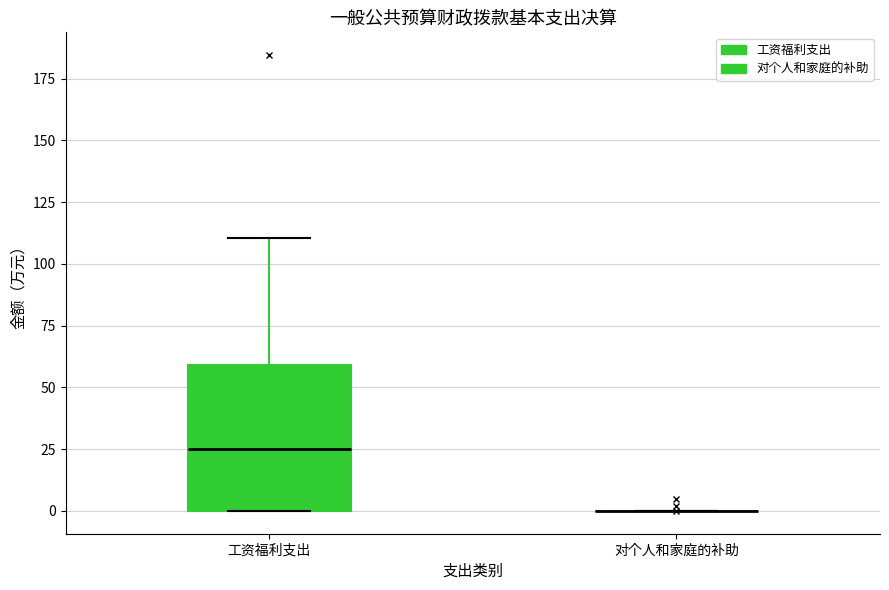

Comparing the boxes themselves (not the whiskers), which one is the tallest?

工资福利支出